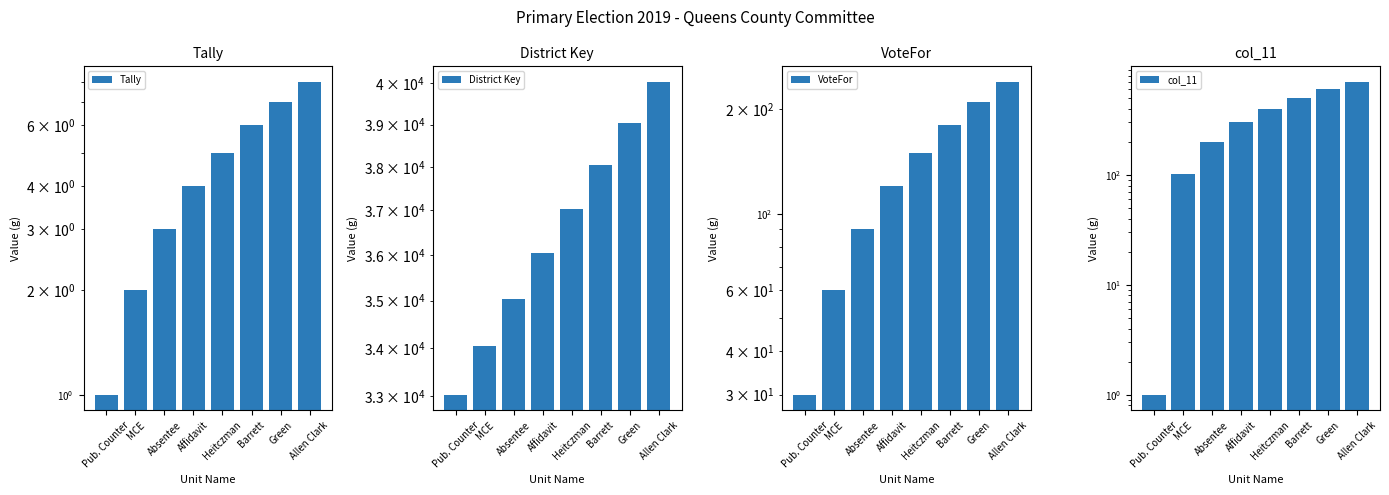

Which series has the largest range (max minus min)?

District Key